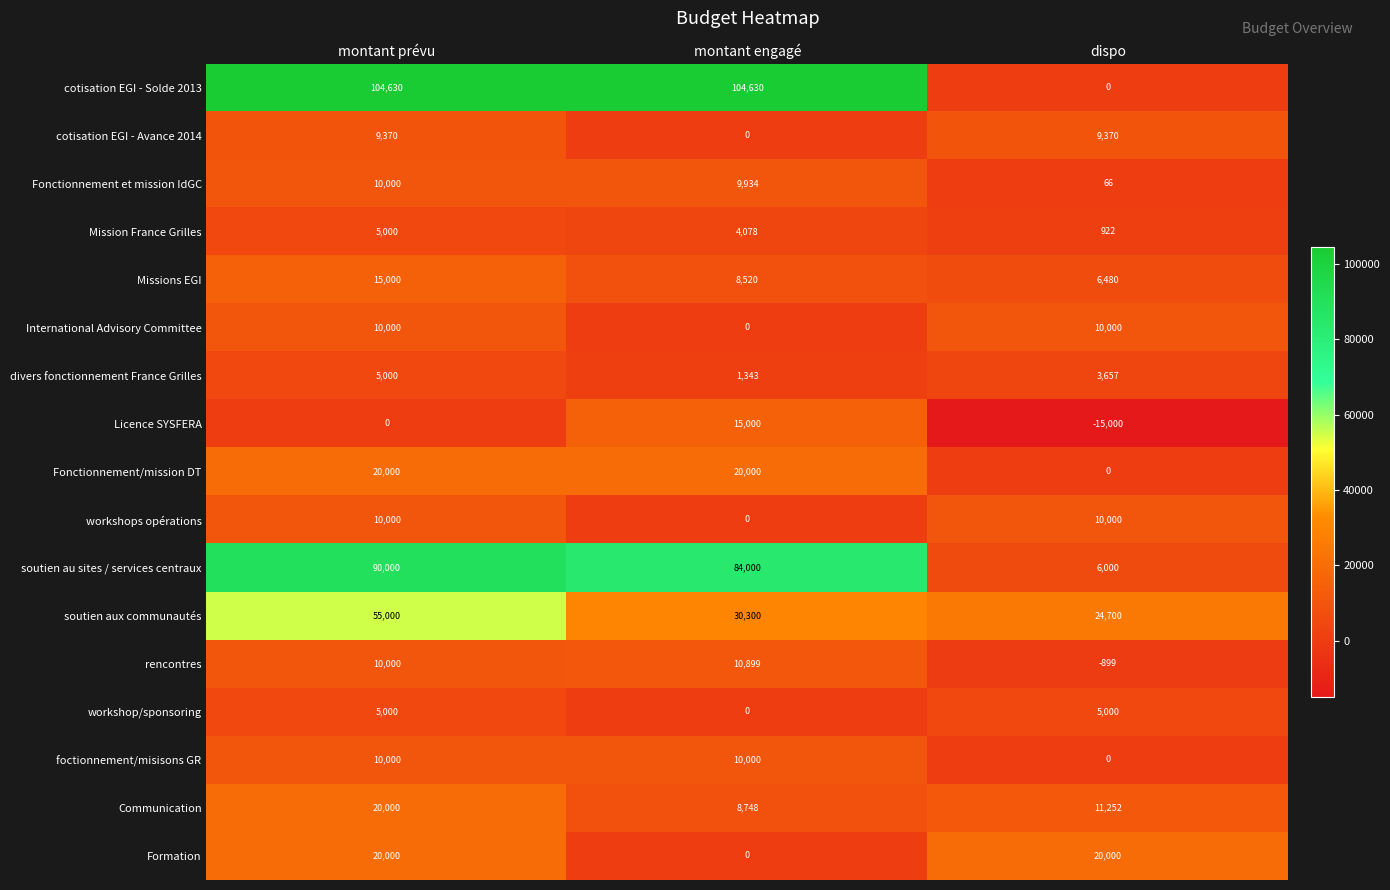

Which series changed the most between montant prévu and montant engagé?

soutien aux communautés